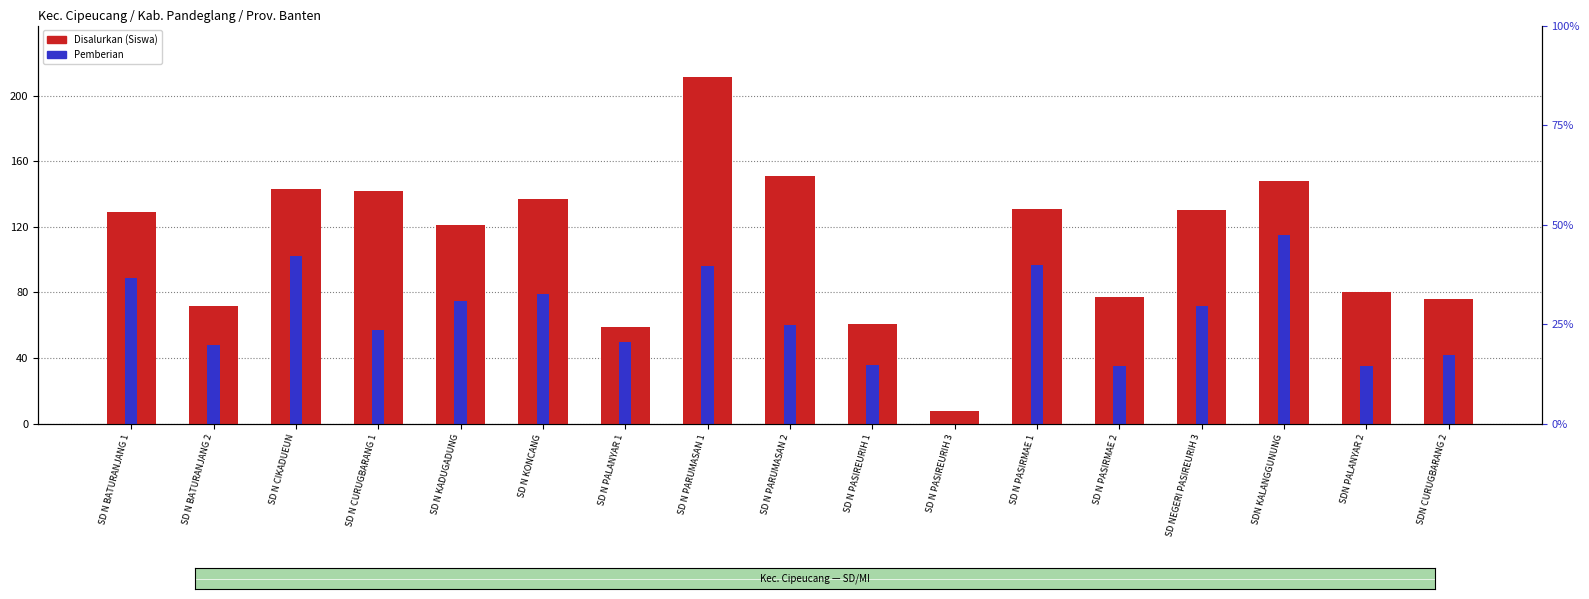

What is the approximate value of Pemberian at SD NEGERI PASIREURIH 3, to the nearest 50?

50